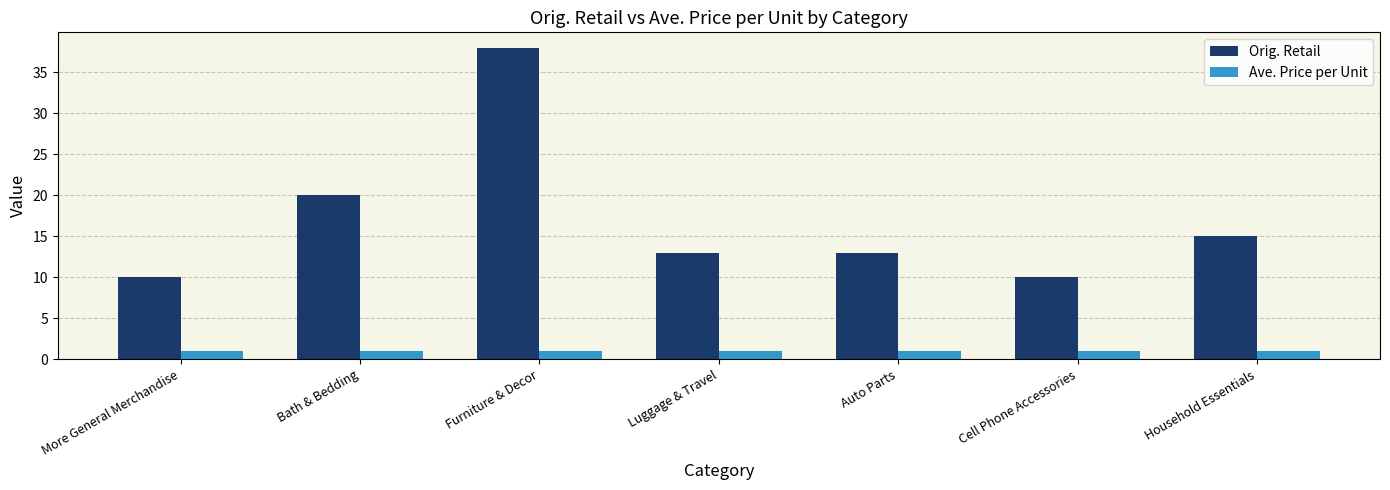

The Ave. Price per Unit series shows 1.1 at Auto Parts. True or false?

True